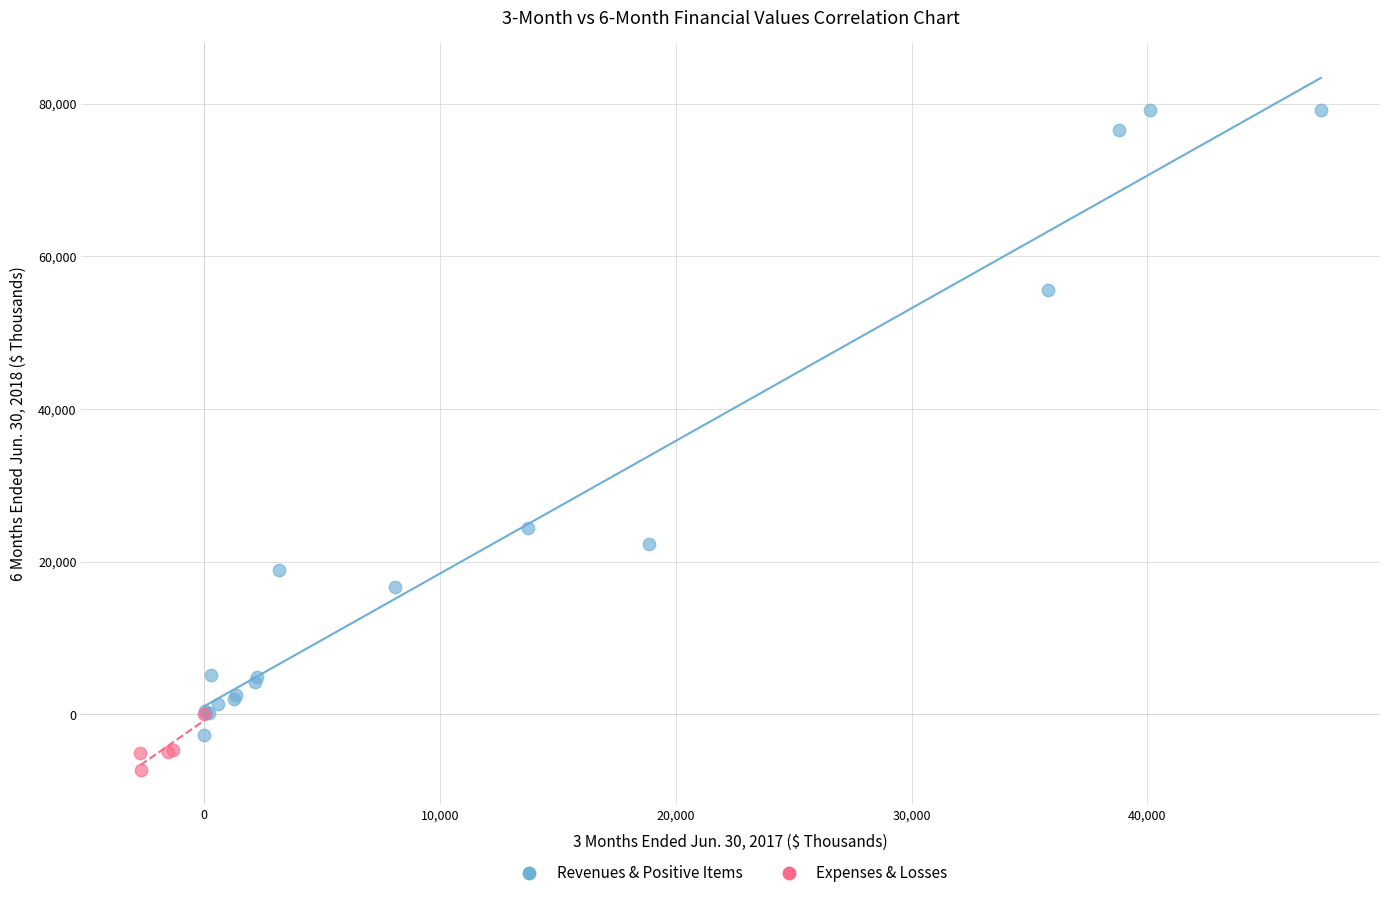

Which series reaches the minimum Y coordinate?

Expenses & Losses